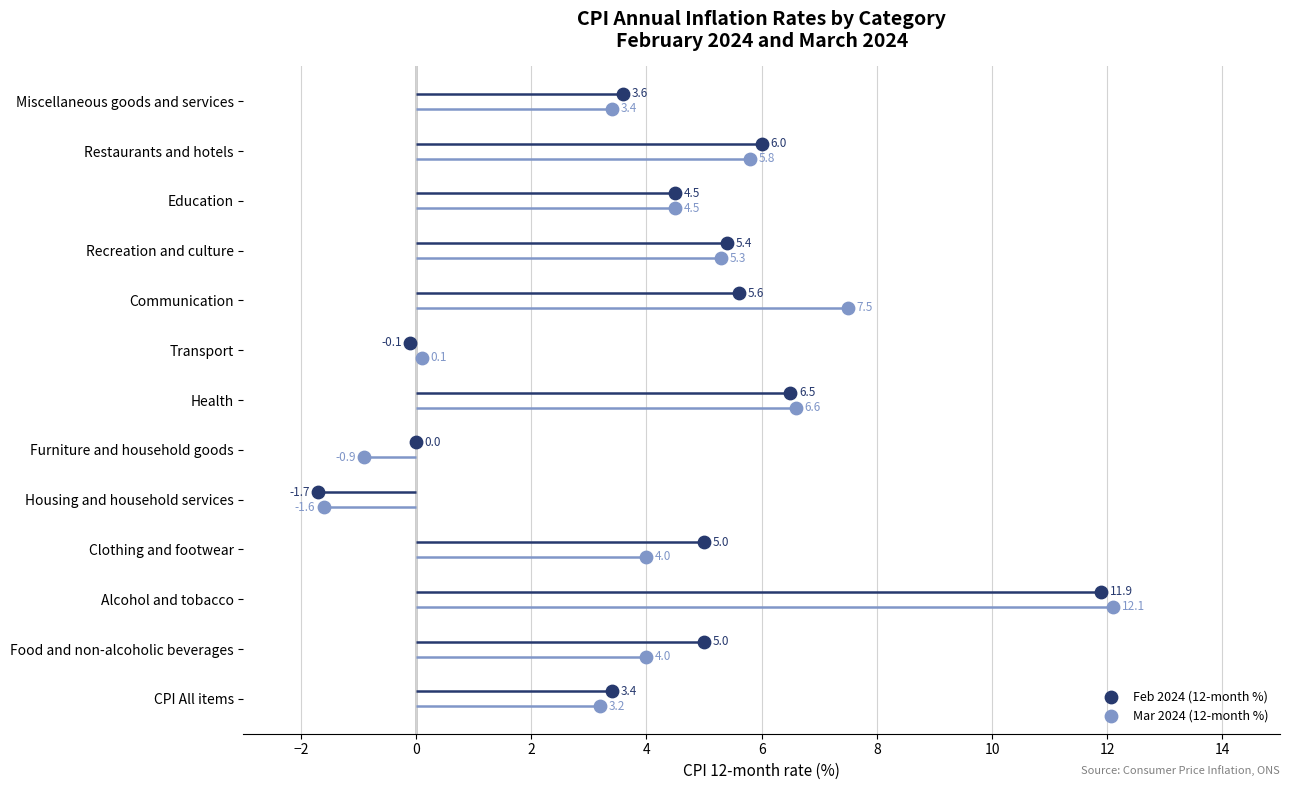

Which series reaches the maximum Y coordinate?

Feb 2024 (12-month %)